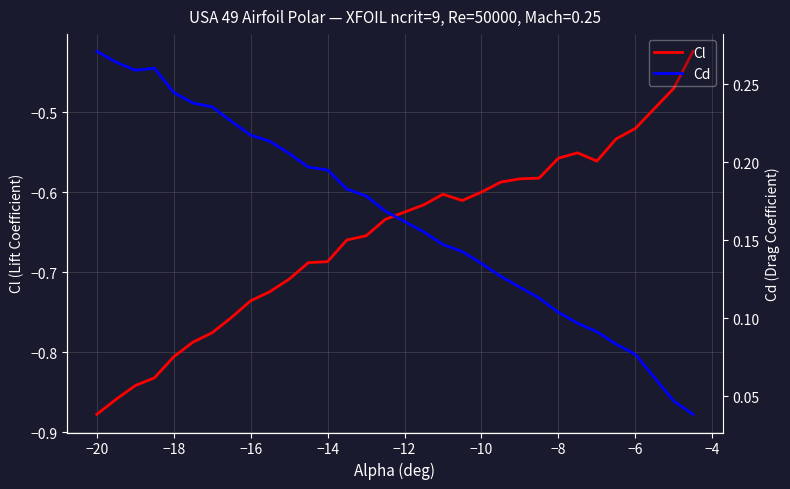

Reading left to right, transcribe all the data shown in this chart.

Cl: -0.9	-0.9	-0.8	-0.8	-0.8	-0.8	-0.8	-0.8	-0.7	-0.7	-0.7	-0.7	-0.7	-0.7	-0.7	-0.6	-0.6	-0.6	-0.6	-0.6	-0.6	-0.6	-0.6	-0.6	-0.6	-0.6	-0.5	-0.5	-0.5	-0.4
Cd: 0.3	0.3	0.3	0.3	0.2	0.2	0.2	0.2	0.2	0.2	0.2	0.2	0.2	0.2	0.2	0.2	0.2	0.1	0.1	0.1	0.1	0.1	0.1	0.1	0.1	0.1	0.1	0.1	0.0	0.0